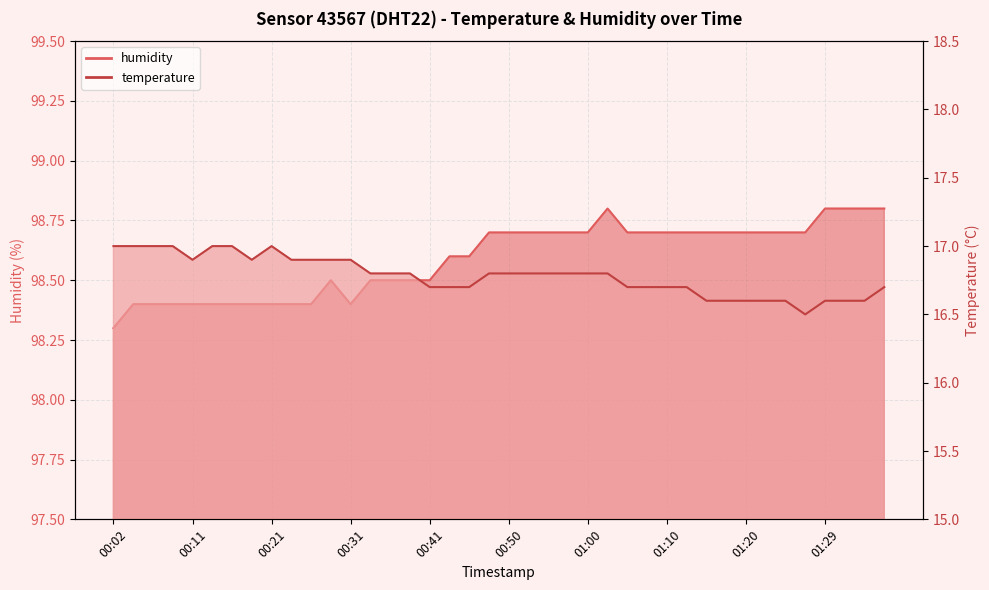

What is the difference between the maximum and minimum values in the humidity series?

0.5